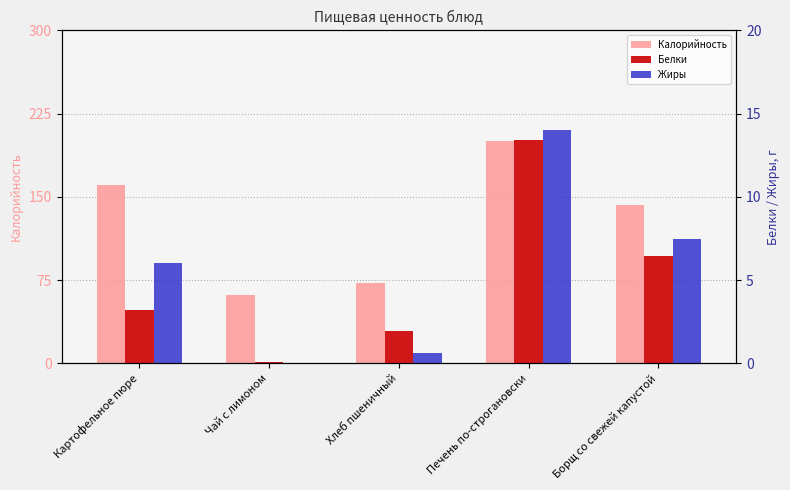

At which label does Калорийность reach its peak?

Печень по-строгановски